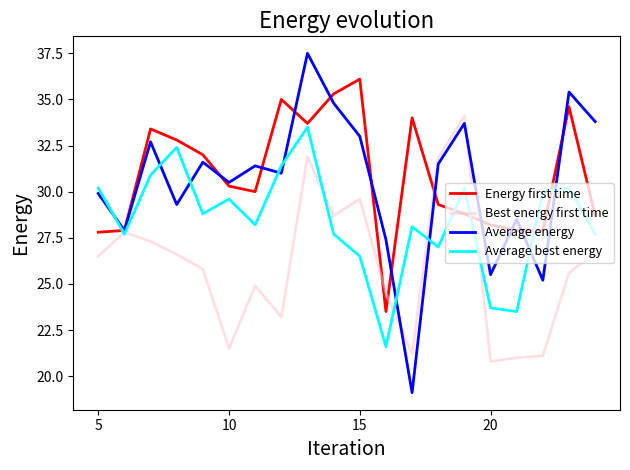

Which series has the widest spread of values?

Average energy